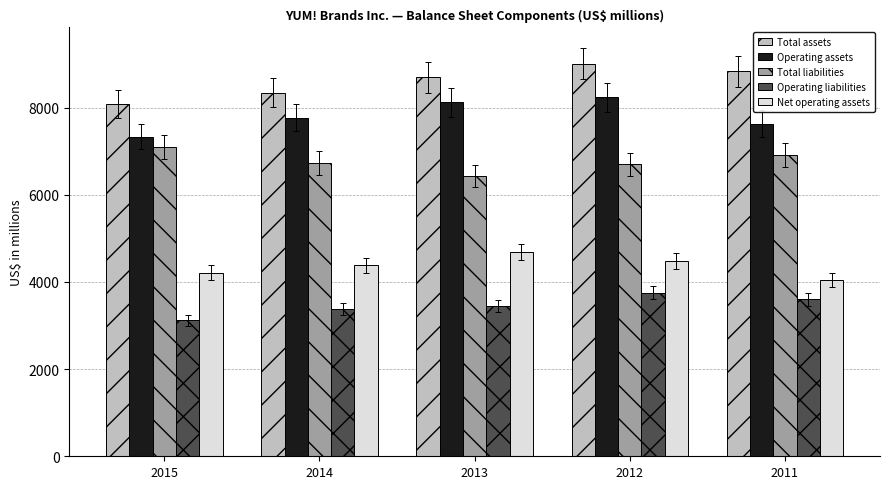

What are all the series names shown in the legend?

Total assets, Operating assets, Total liabilities, Operating liabilities, Net operating assets